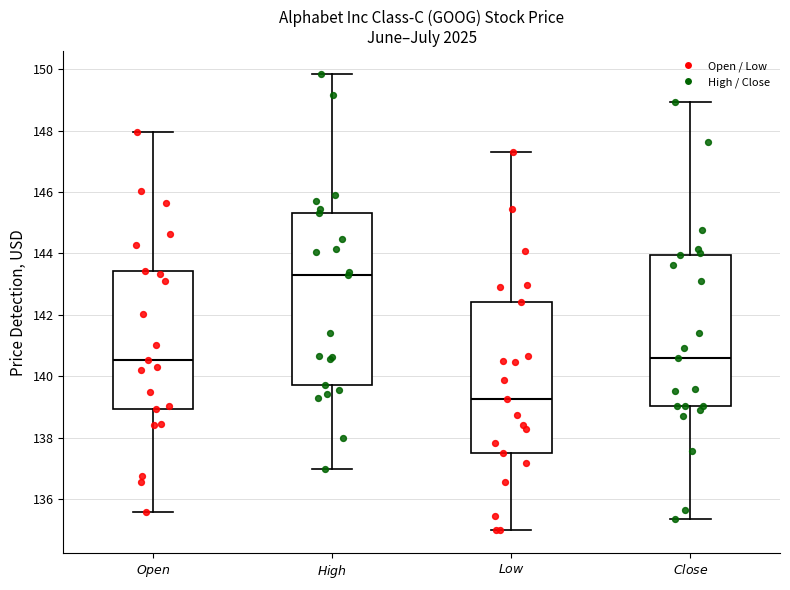

Comparing the boxes themselves (not the whiskers), which one is the tallest?

$\it{High}$